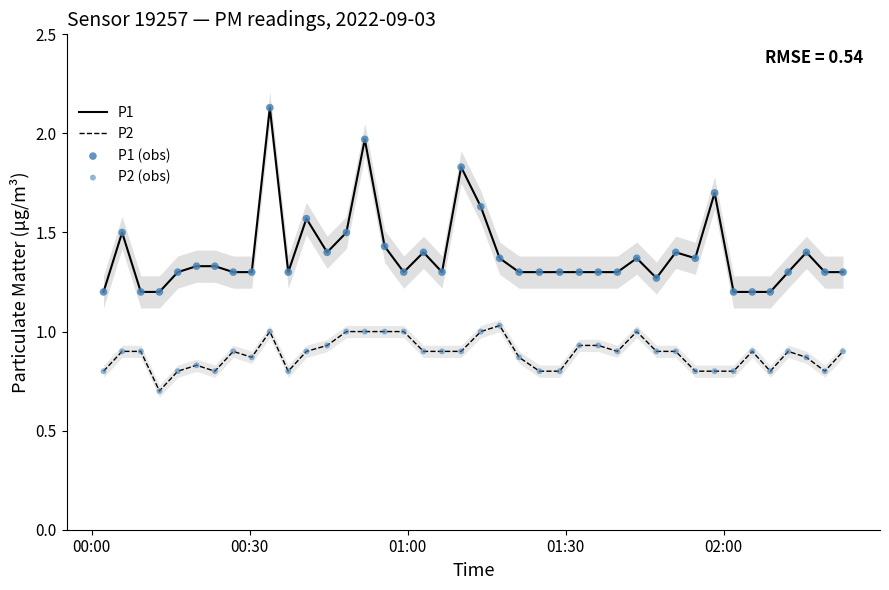

What is the minimum value for P2?

0.7